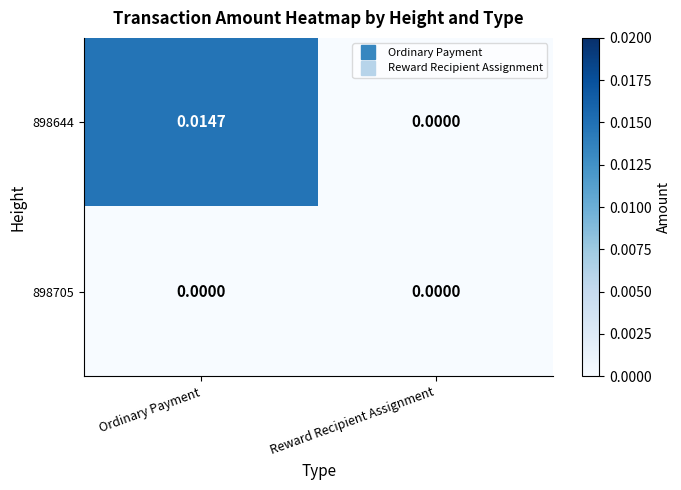

List the series in order of their overall mean, highest first.

898644, 898705